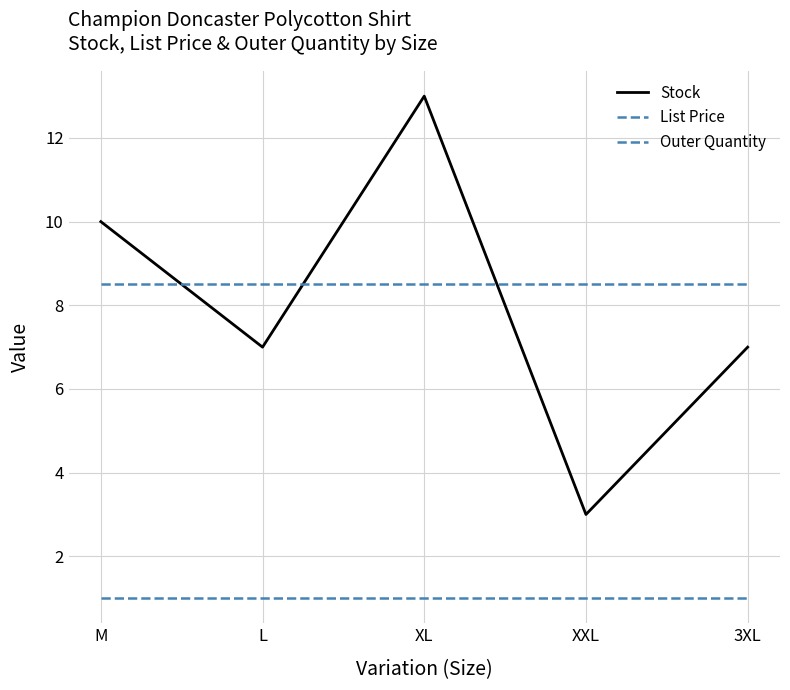

Does the chart have visible grid lines?

Yes